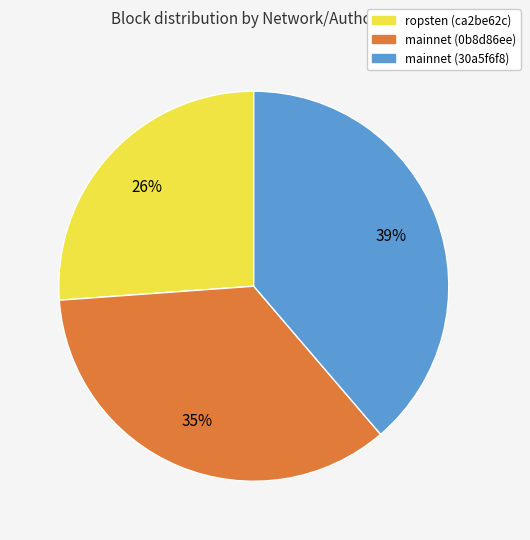

Is the sum of ropsten (ca2be62c) and mainnet (0b8d86ee) greater than half?

Yes